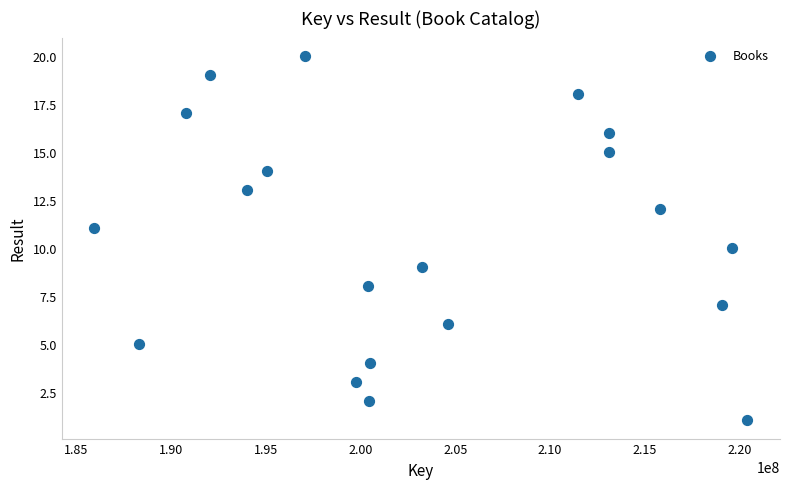

What is the range of Y values (max minus min)?

19